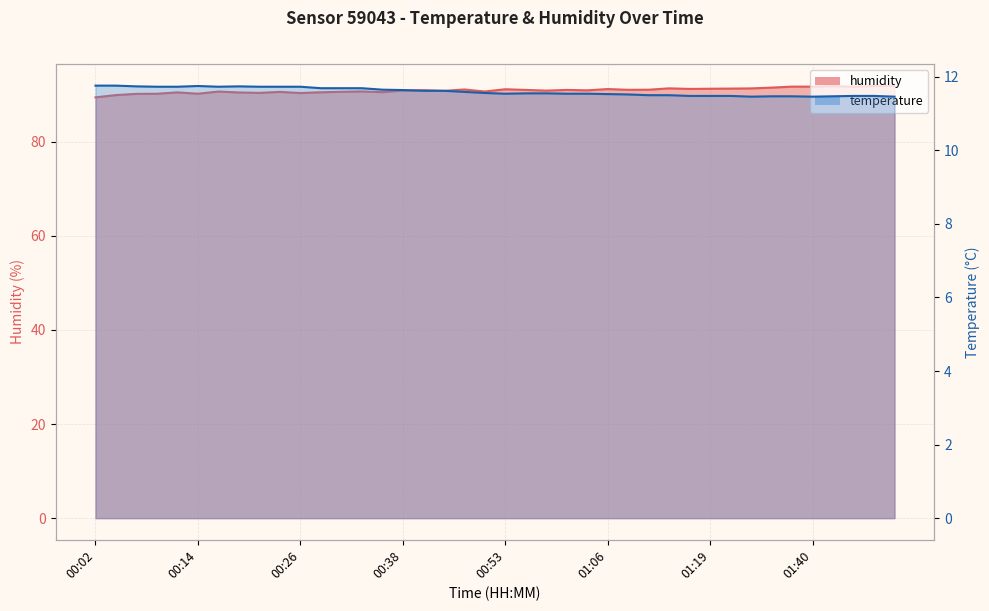

List the series in order of their peak value, highest first.

humidity, temperature